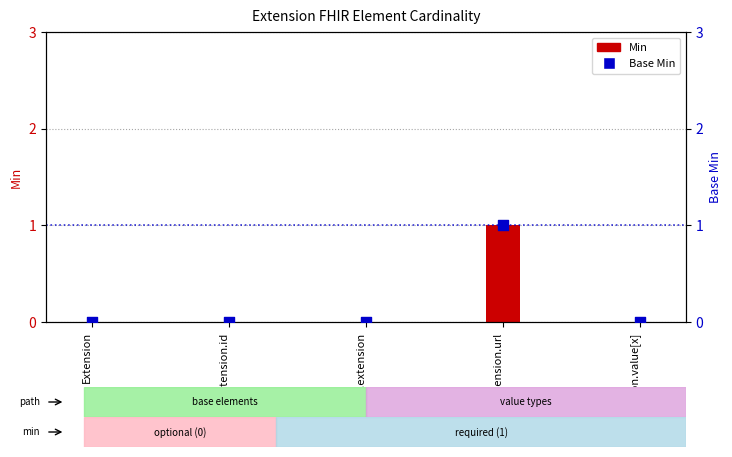

Which series has the largest Y range (max minus min)?

Min